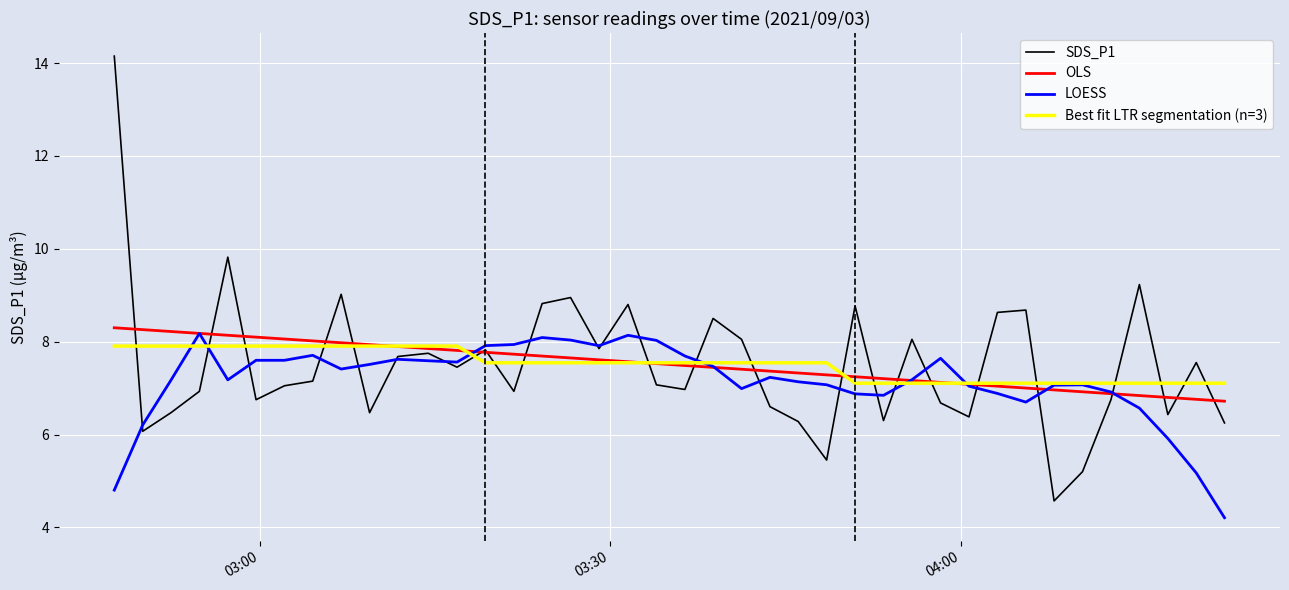

What is the highest value of the LOESS series?

8.2